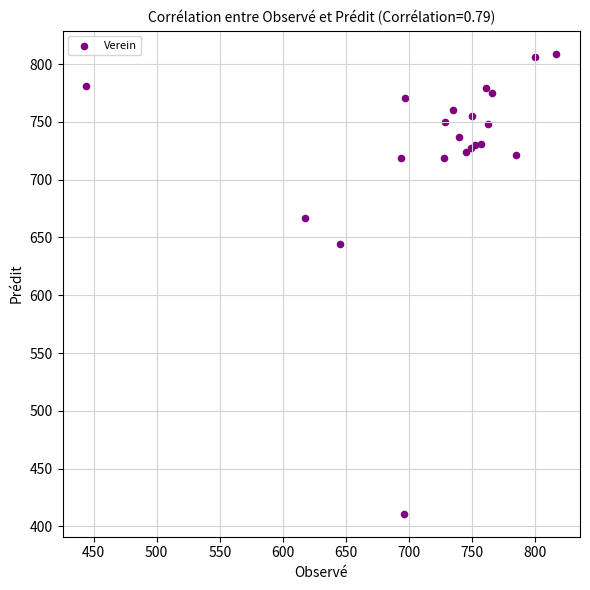

What Y value in the scatter plot is closest to 610?

644